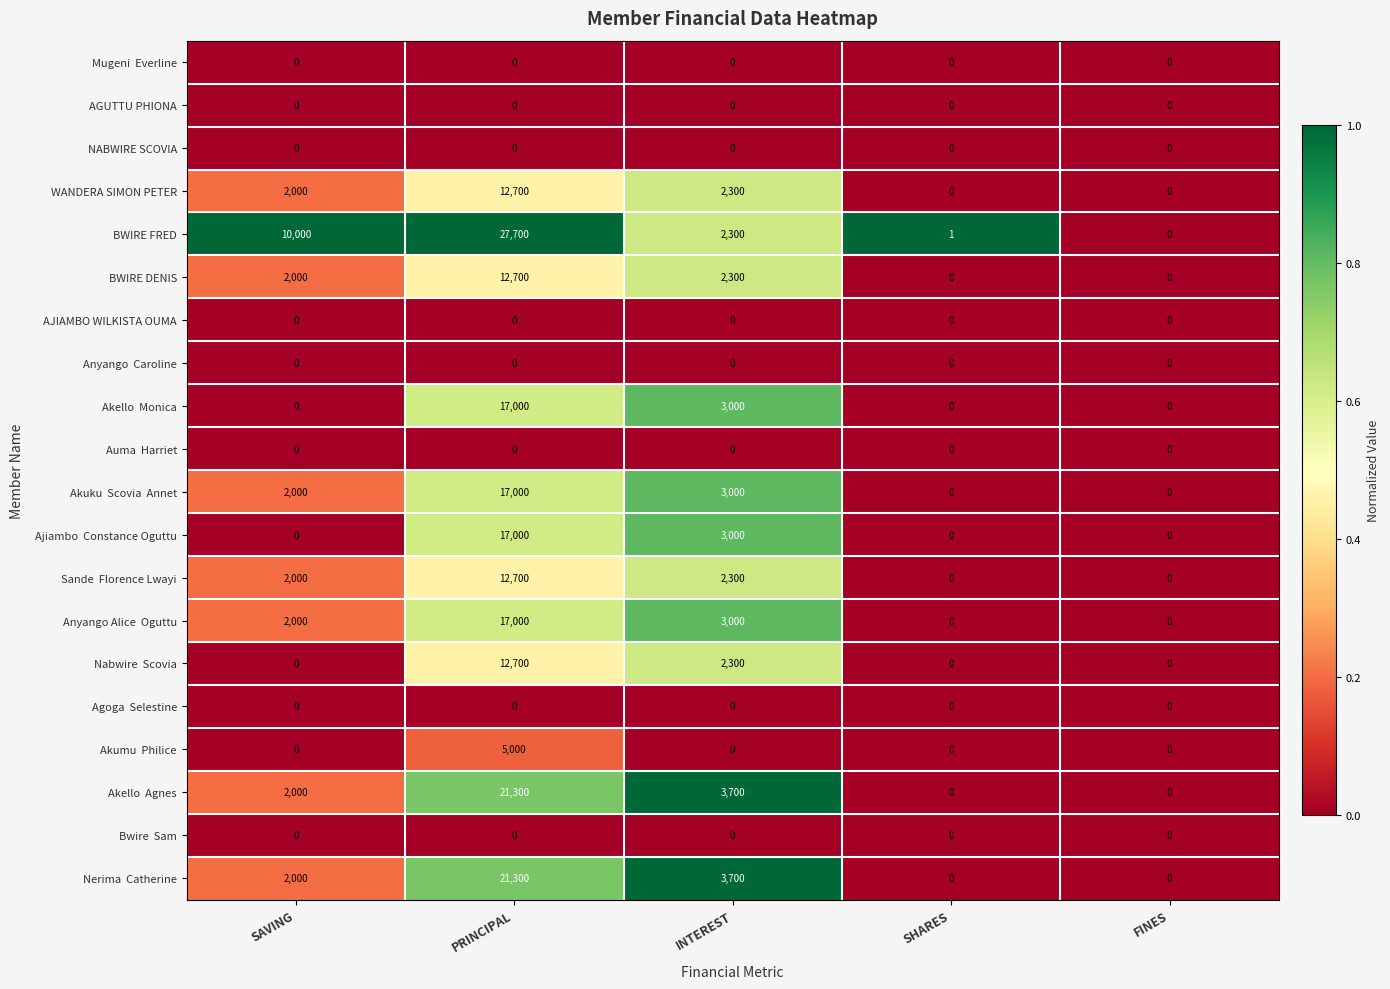

The BWIRE FRED series shows 39982 at PRINCIPAL. True or false?

False